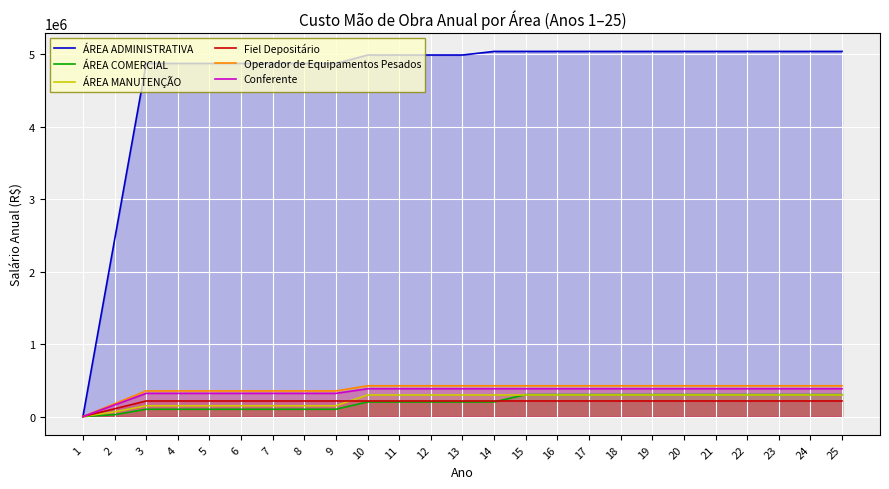

What is the sum of all ÁREA MANUTENÇÃO values?

5884849.3